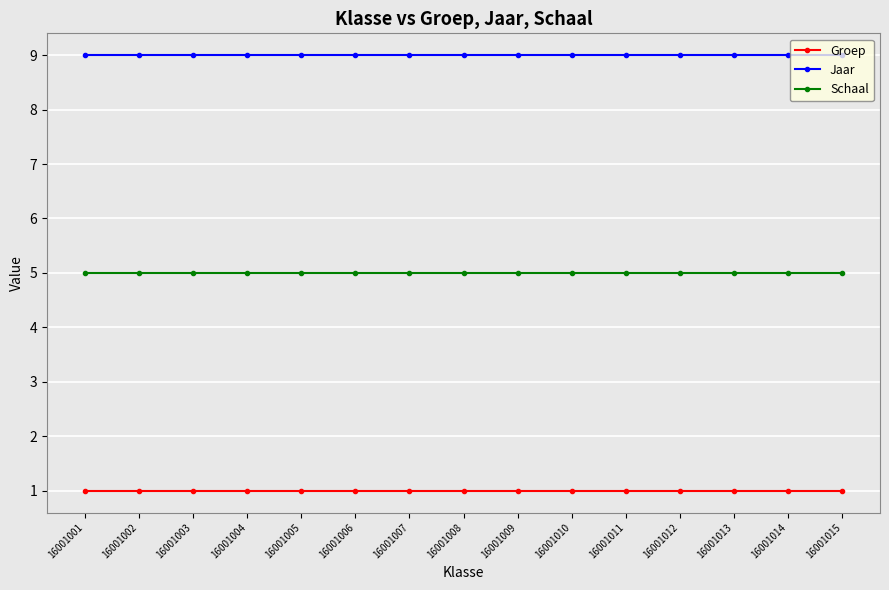

Which series has the largest total across all categories?

Jaar